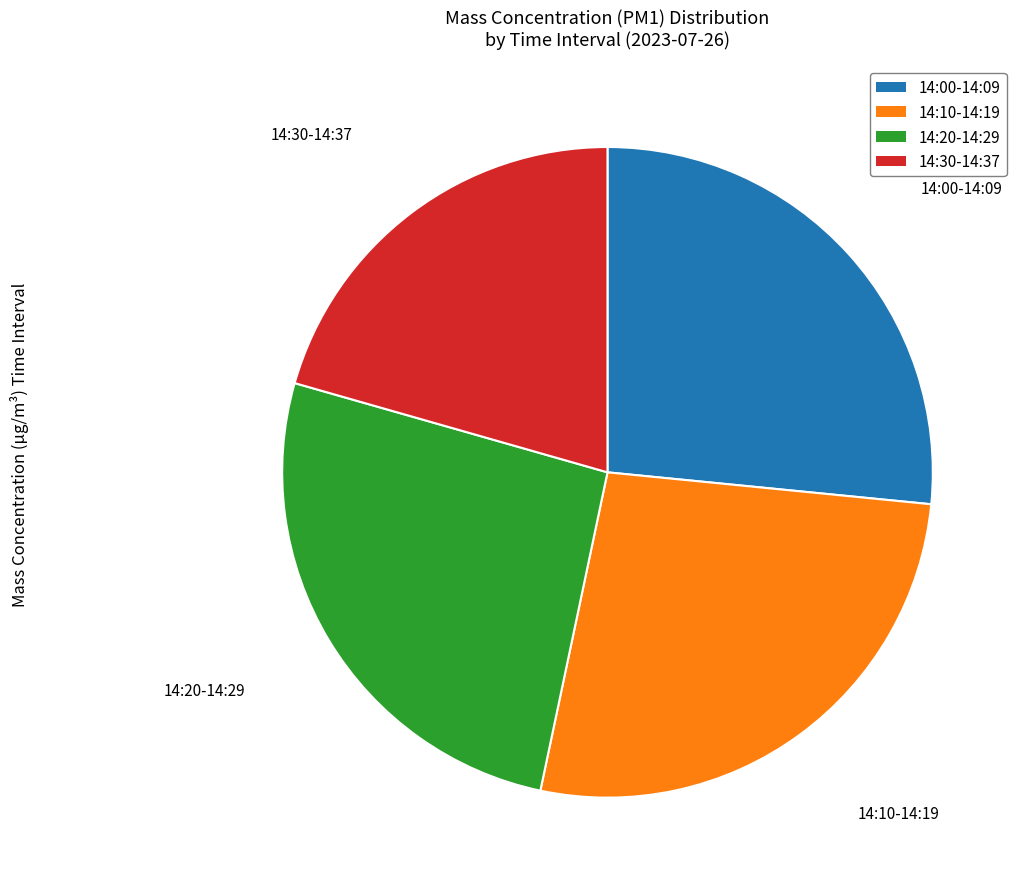

Is there any slice that represents more than half of the pie?

No